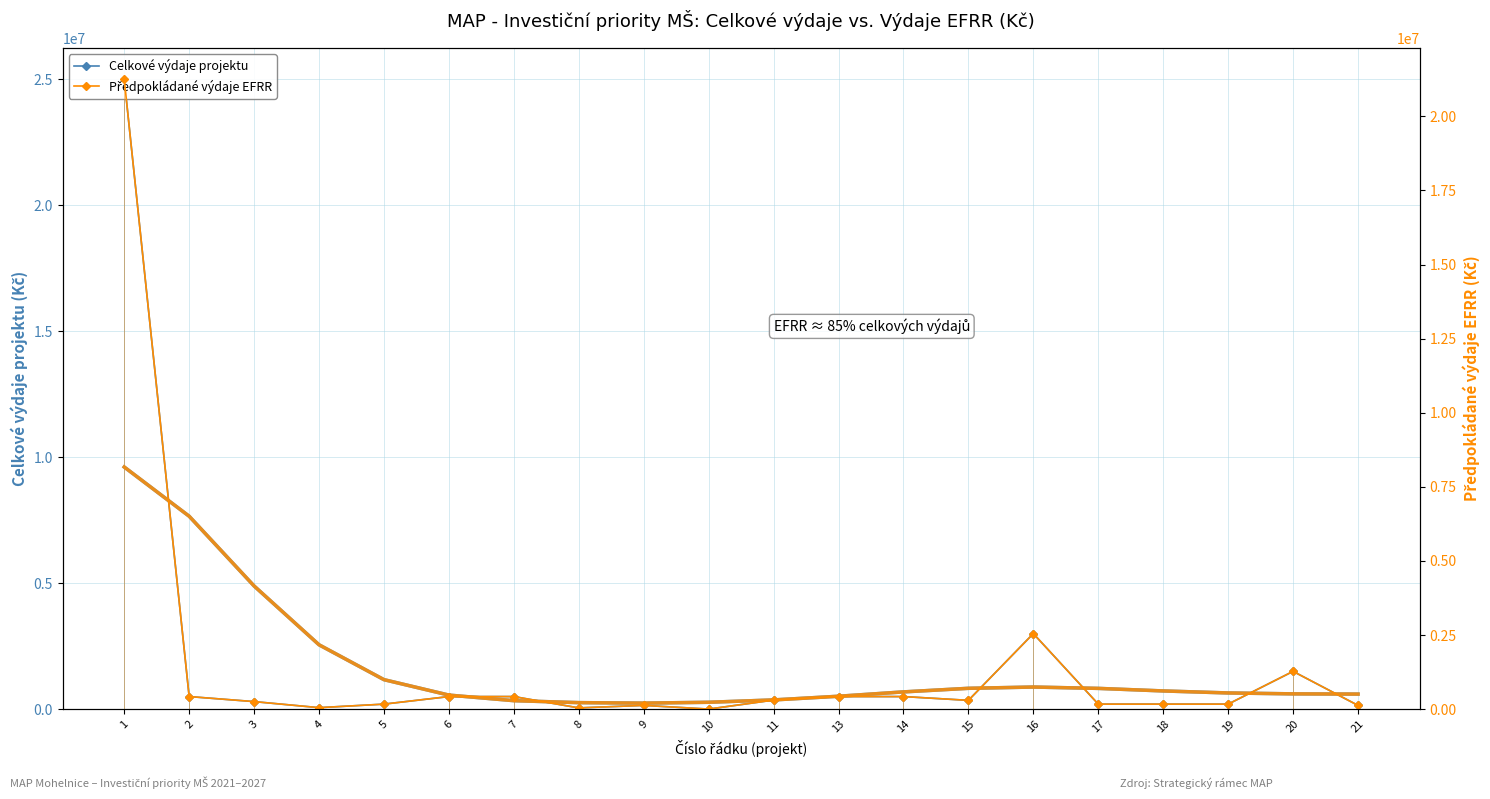

What are all the series names shown in the legend?

Celkové výdaje projektu, Předpokládané výdaje EFRR